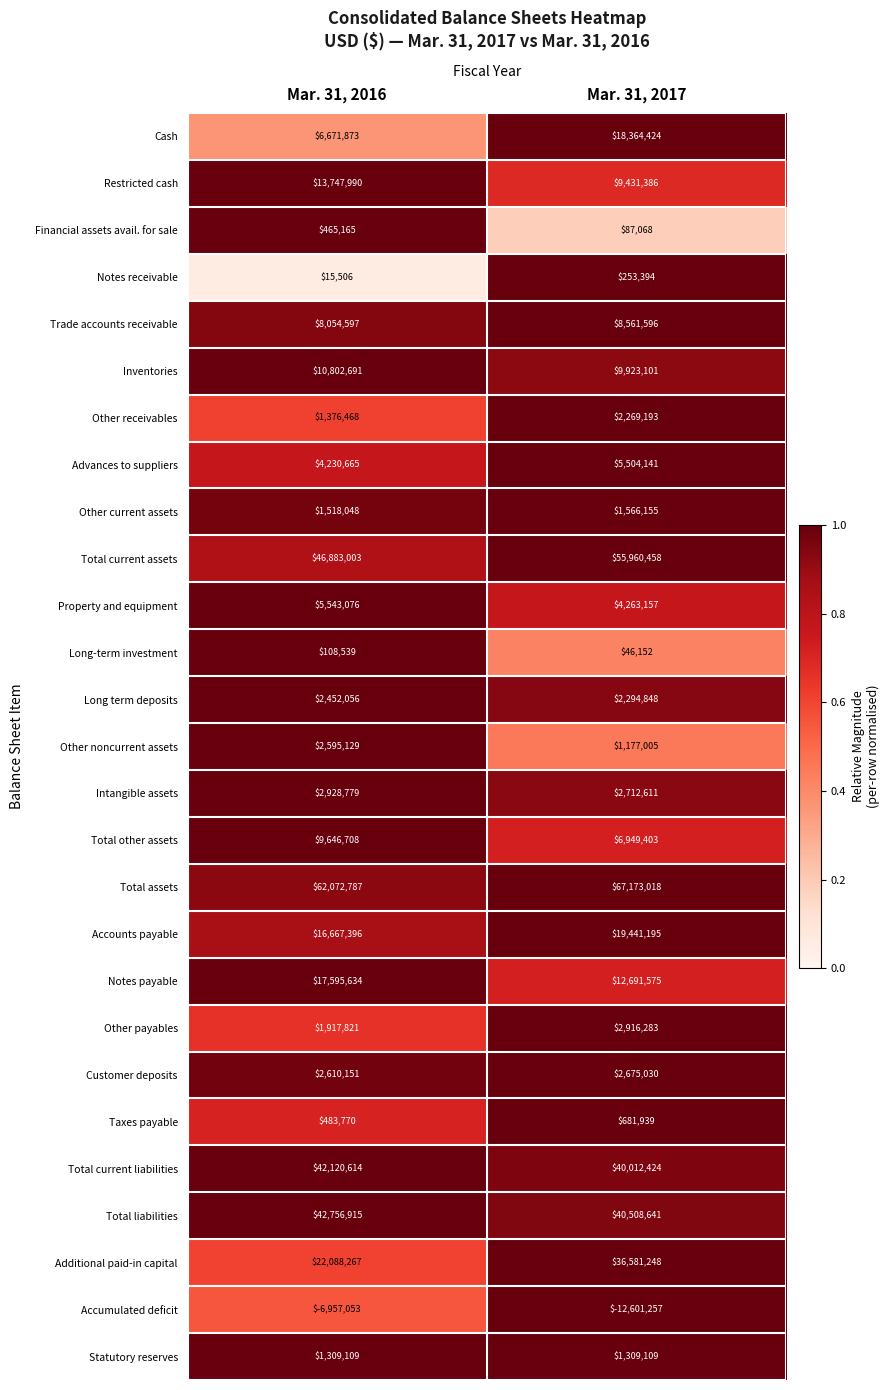

Which series changed the most between Mar. 31, 2016 and Mar. 31, 2017?

Additional paid-in capital